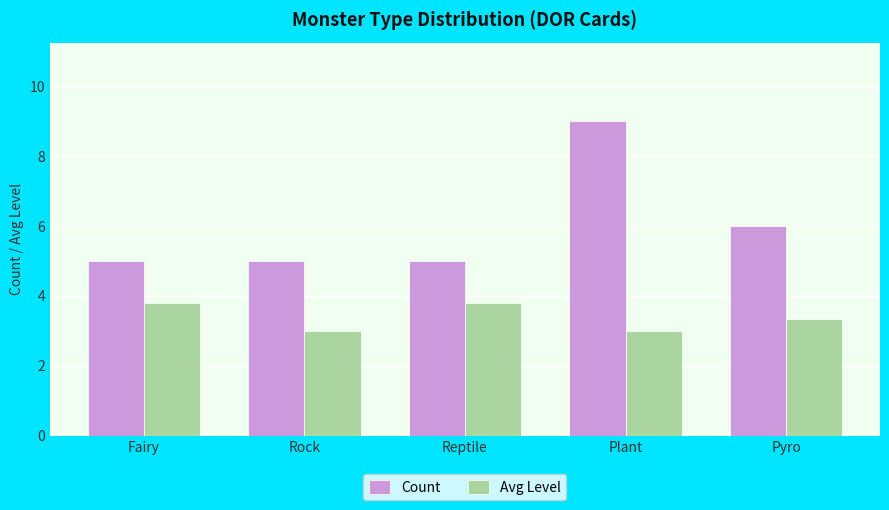

The value of Avg Level at Rock is 4.6. True or false?

False